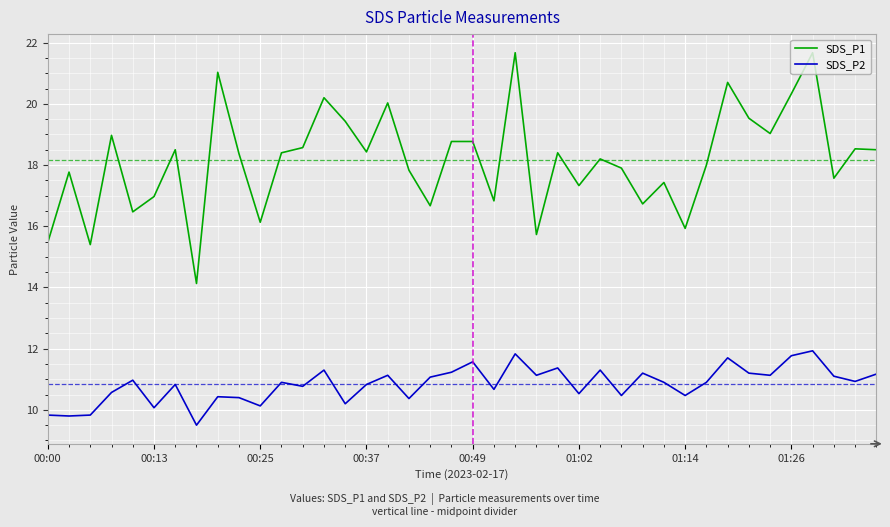

Which series has the largest total across all categories?

SDS_P1